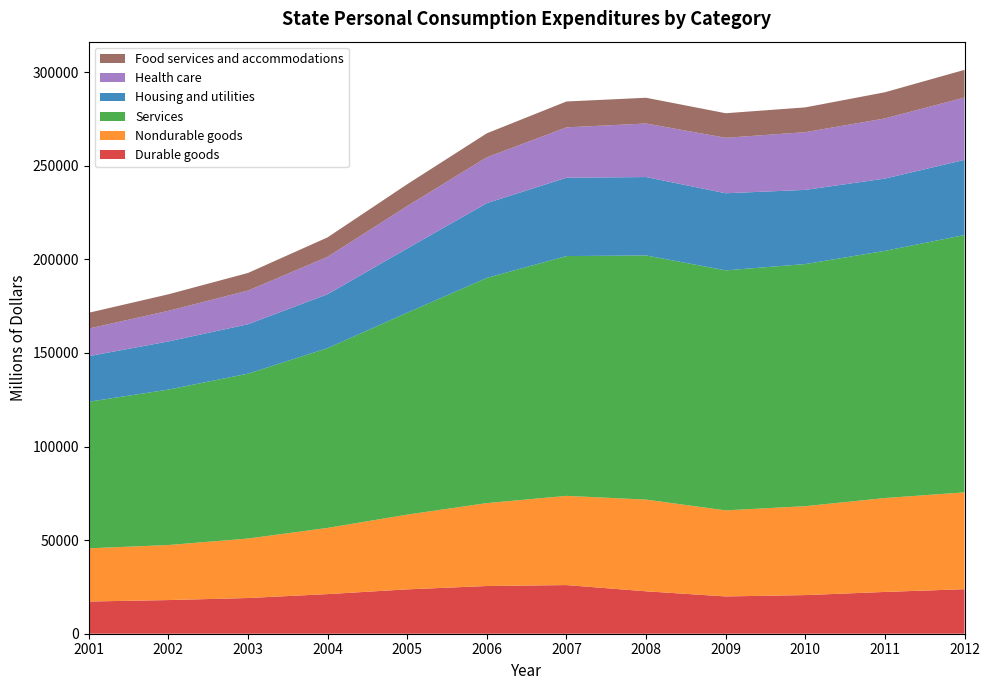

Reading right to left, extract all data points from this chart.

Durable goods: 23788	22320	20634	19922	22660	25989	25487	23695	21165	19073	17978	17205
Nondurable goods: 51731	50160	47508	45961	48979	47657	44288	39929	35367	31770	29403	28410
Services: 137464	132037	129323	128210	130427	128082	120290	107848	96028	88083	83020	78299
Housing and utilities: 40131	38602	39625	41190	41877	41852	39926	34328	28782	26392	25724	24355
Health care: 33321	32130	30827	29640	28605	26915	24515	22660	19995	17976	16362	14735
Food services and accommodations: 14768	13984	13235	13113	13752	13815	12800	11663	10399	9418	8821	8452